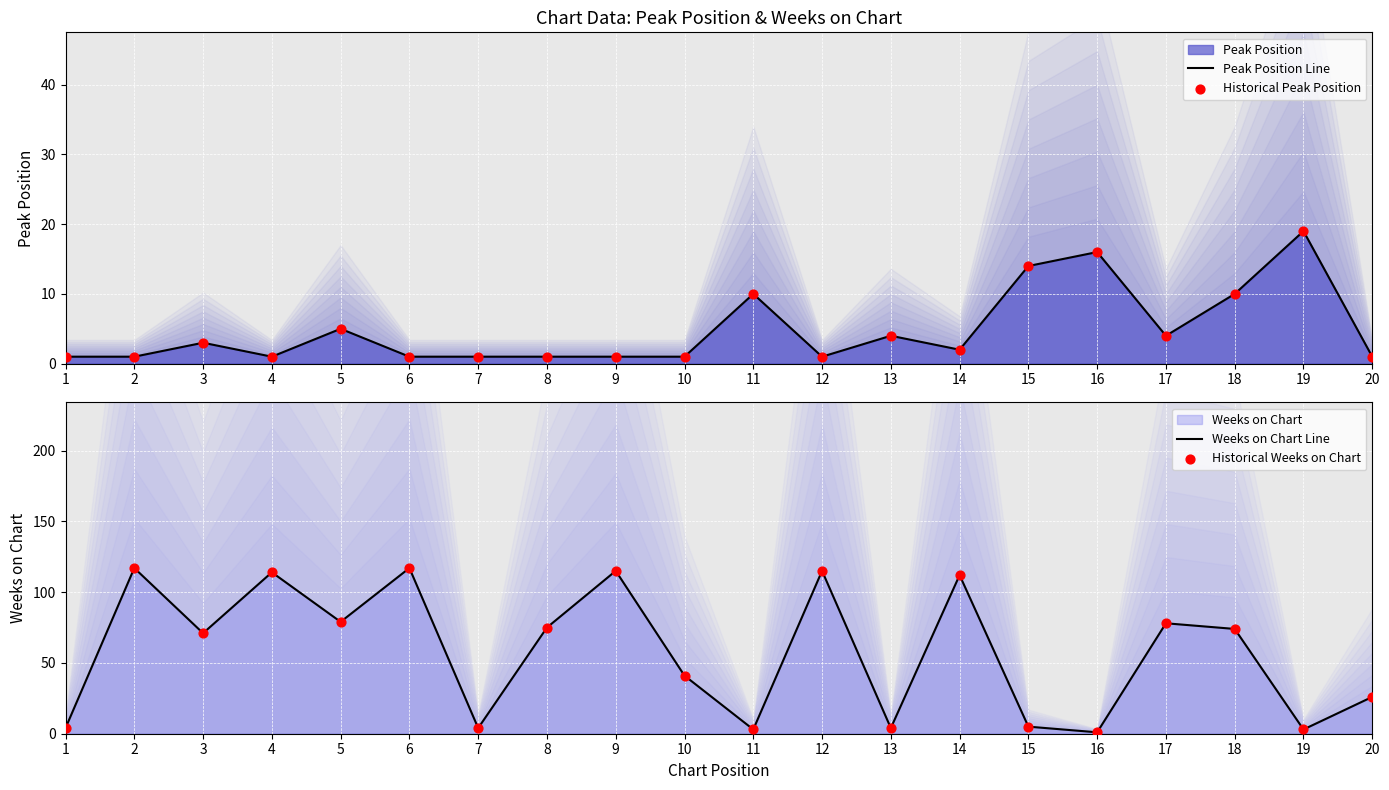

Which series contains the highest Y value?

Weeks on Chart Line